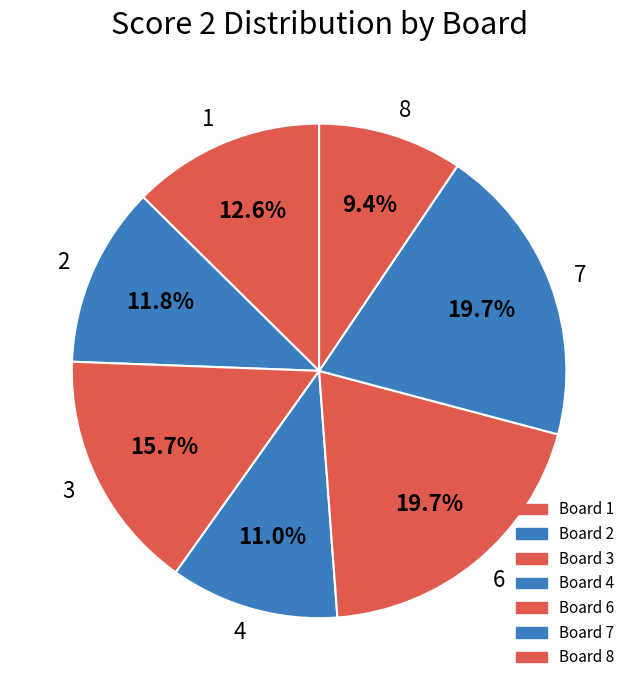

To the nearest percent, what is the average slice percentage?

14%